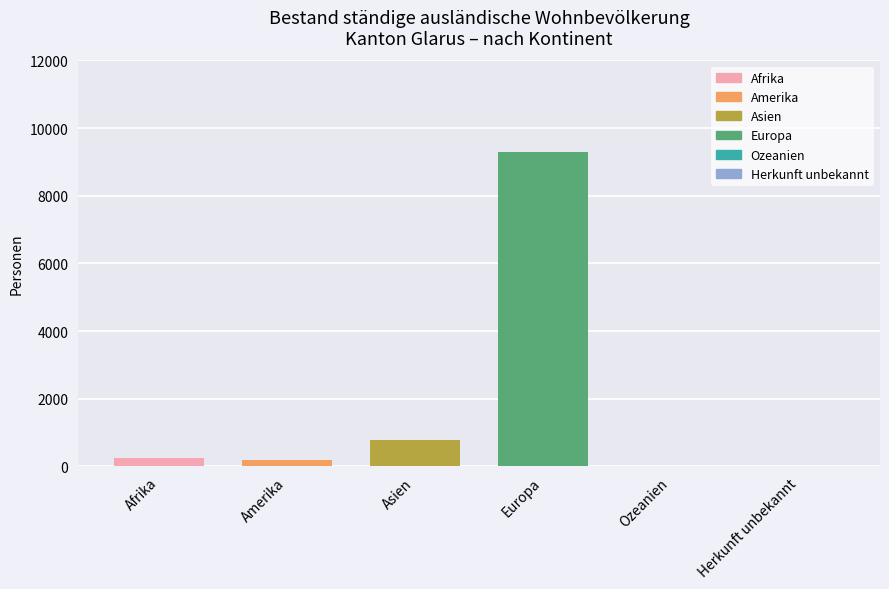

What is the sum of the values at Europa and Asien?

10072